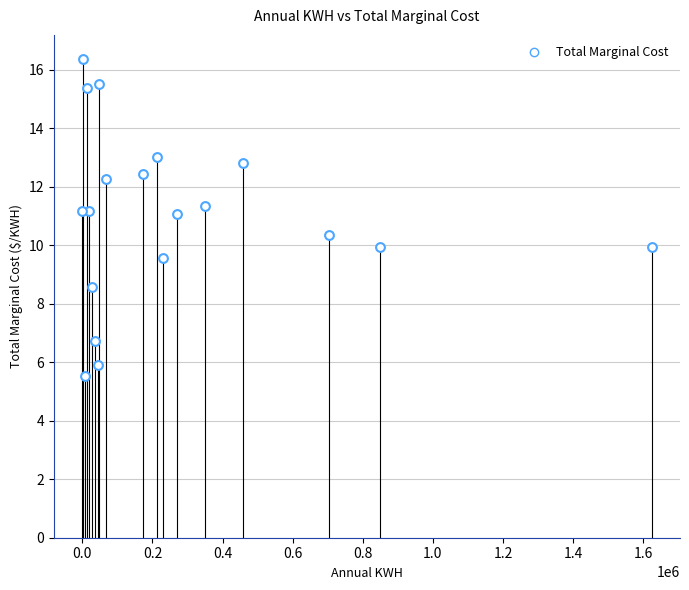

What is the range of X values (max minus min)?

1623729.4